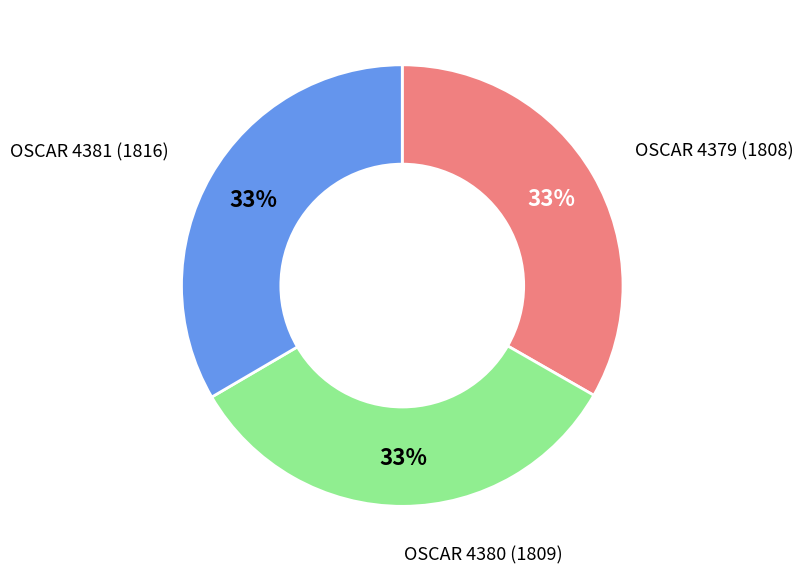

Is there any slice that represents more than half of the pie?

No